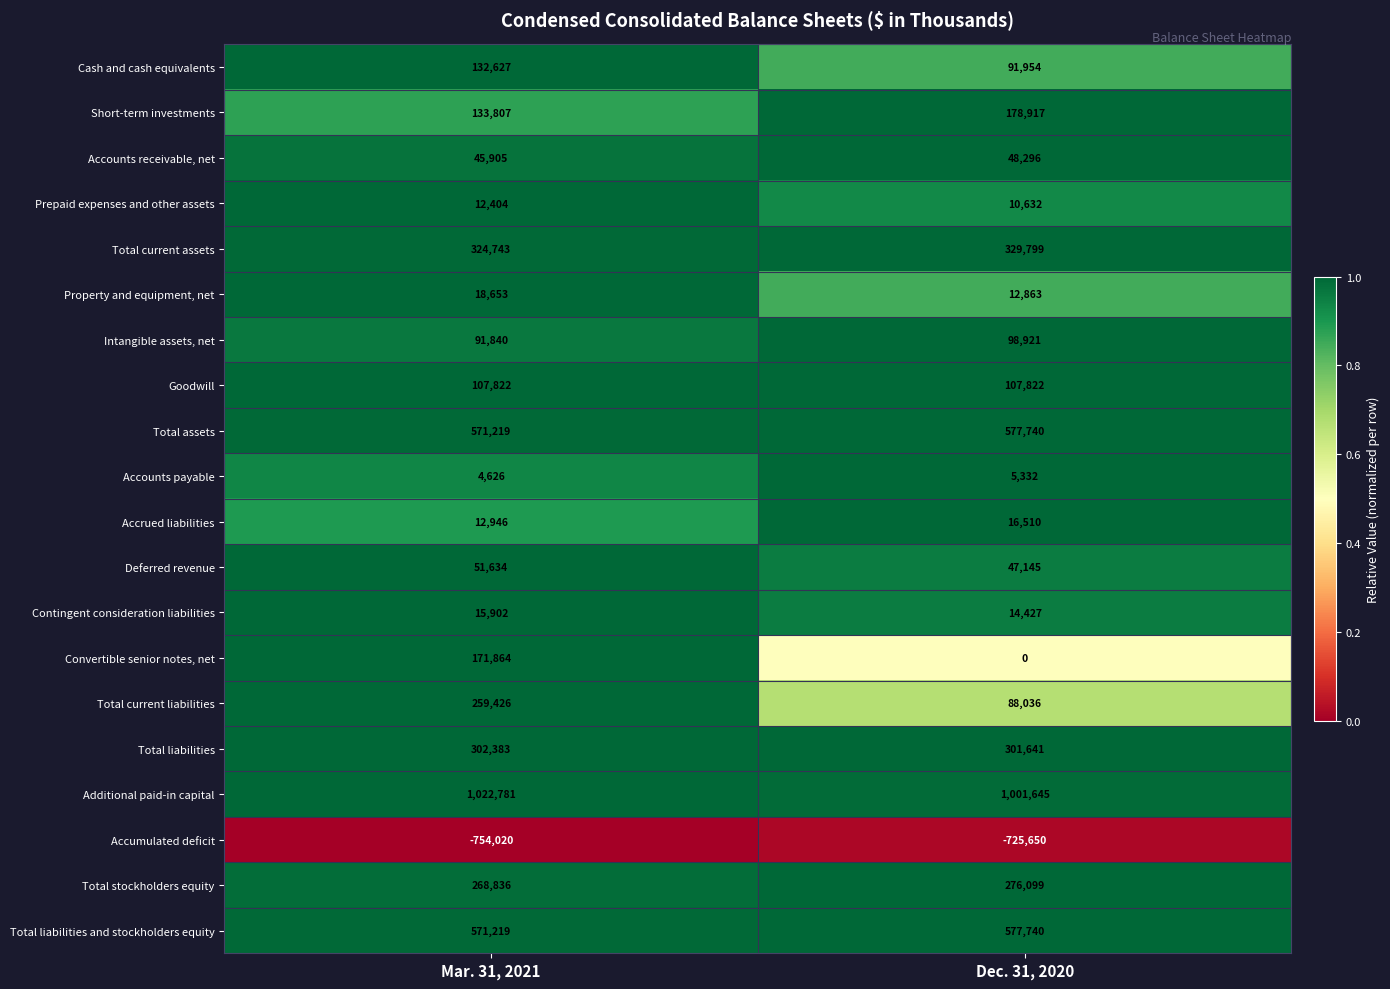

List the labels in order of Convertible senior notes, net value, largest first.

Mar. 31, 2021, Dec. 31, 2020